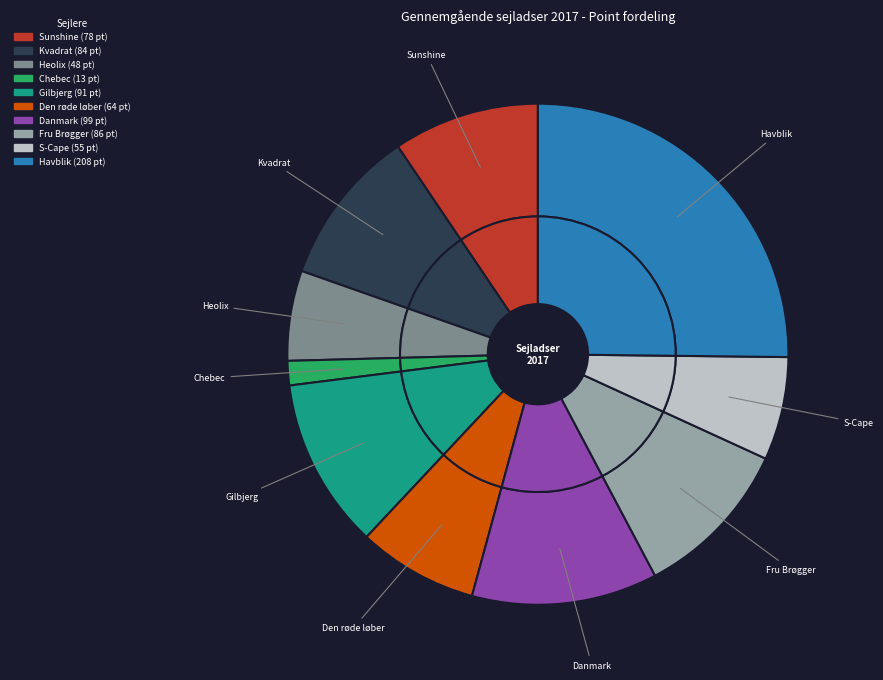

To the nearest percent, what is the difference between the Heolix and Gilbjerg slice percentages?

5%